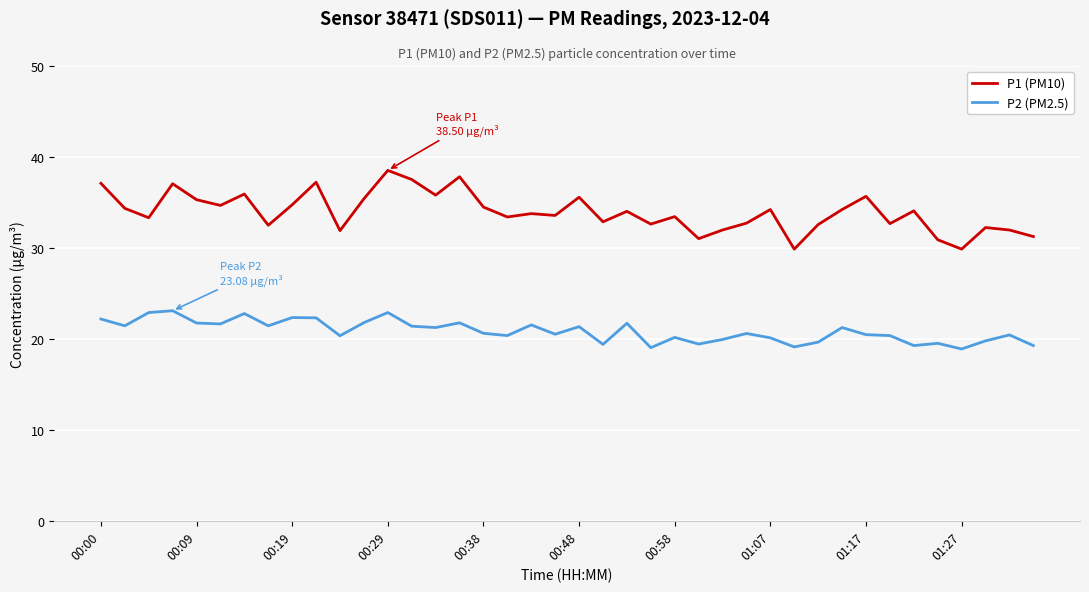

True or false: P2 (PM2.5) and P1 (PM10) intersect in this chart.

False